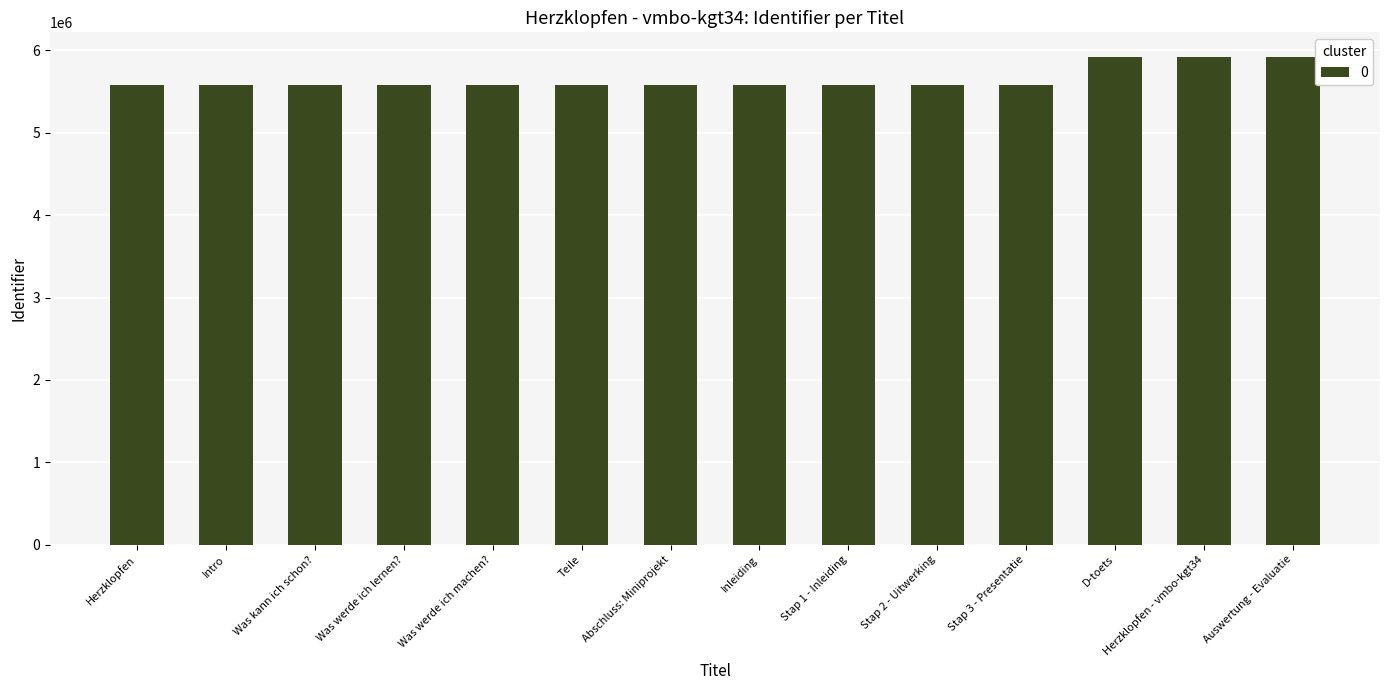

What is the value of the 9th bar from the left?

5576055